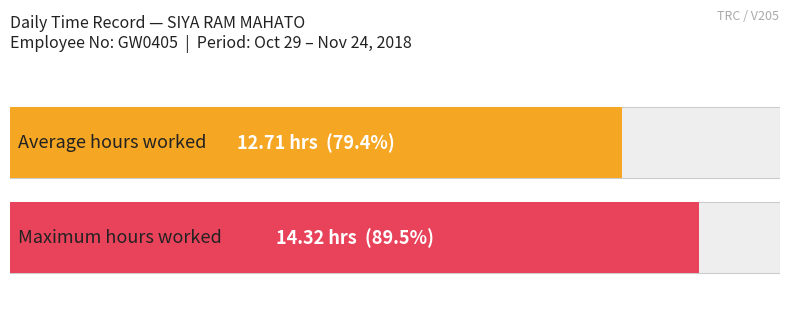

Is it true that the value at 11-Sun is 15.8?

False